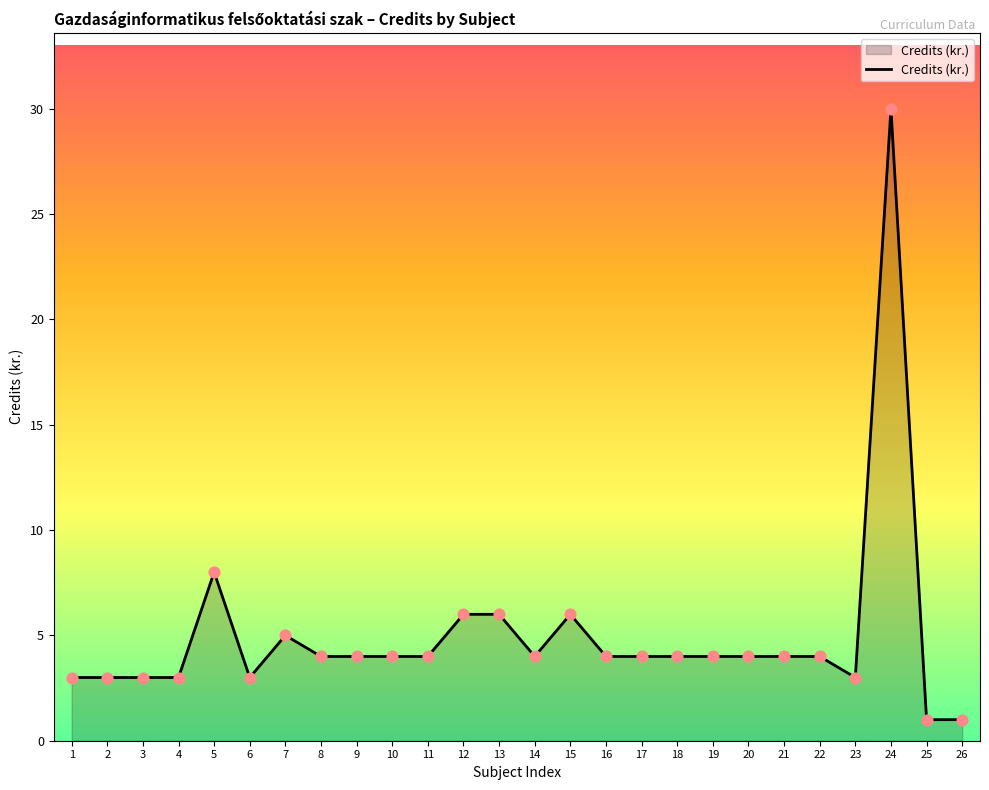

Between 18 and 6, which is larger?

18